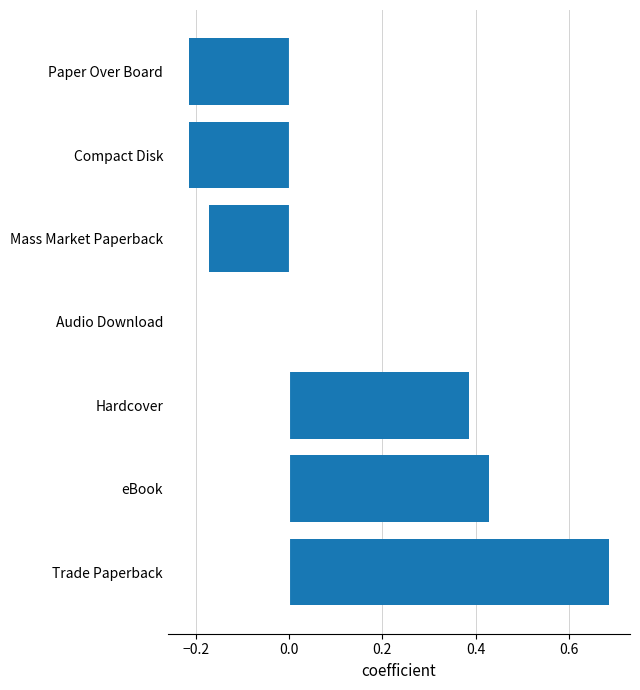

The value at Trade Paperback is 0.5. True or false?

False